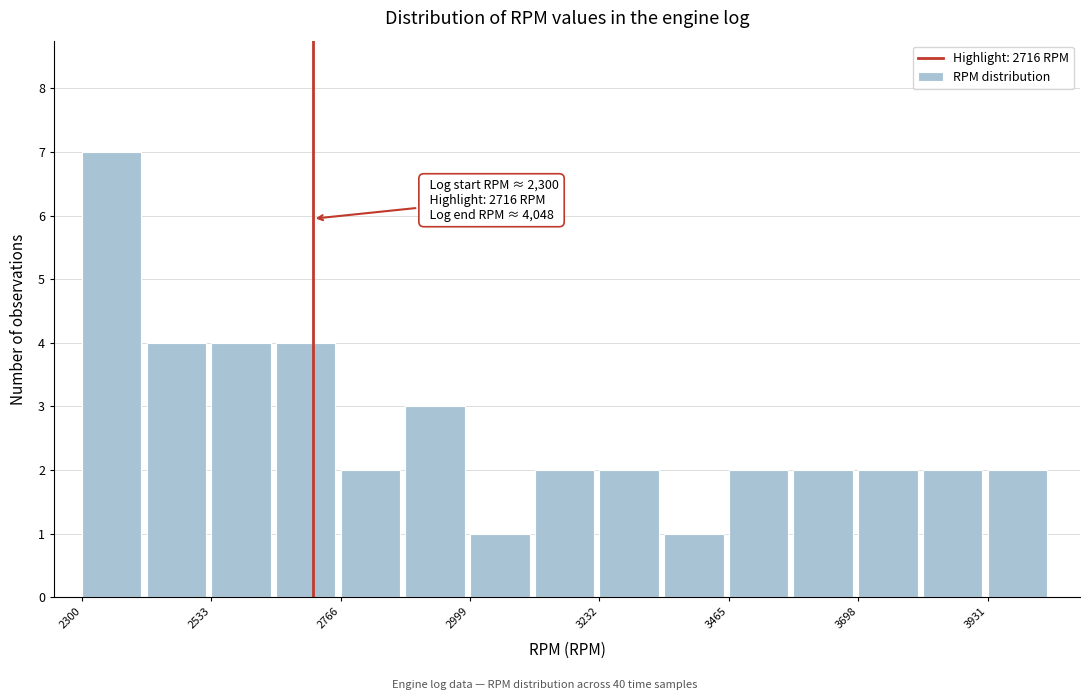

Read against the x-axis, roughly where is the centre of the tallest bar?

2350